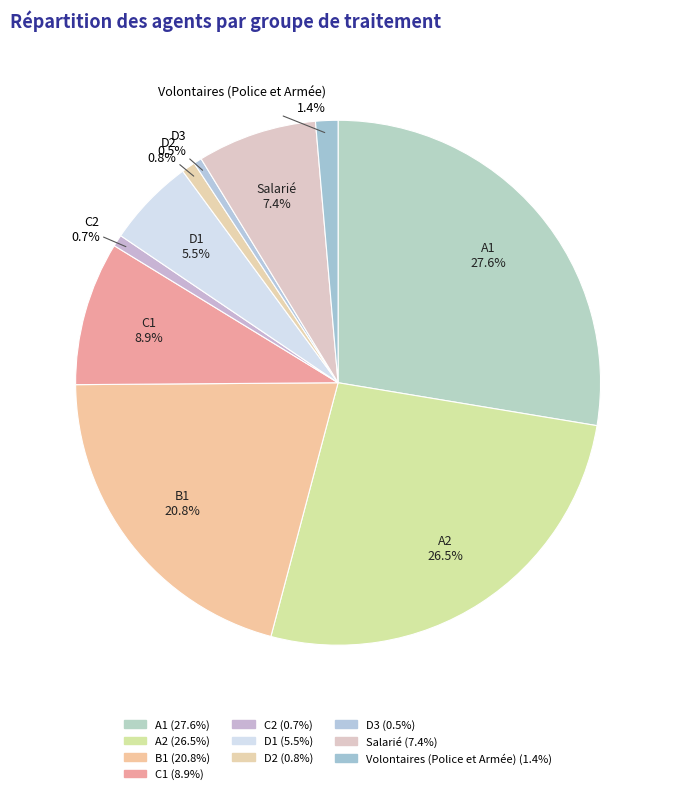

To the nearest percent, what is the combined percentage of C2 and D2?

2%